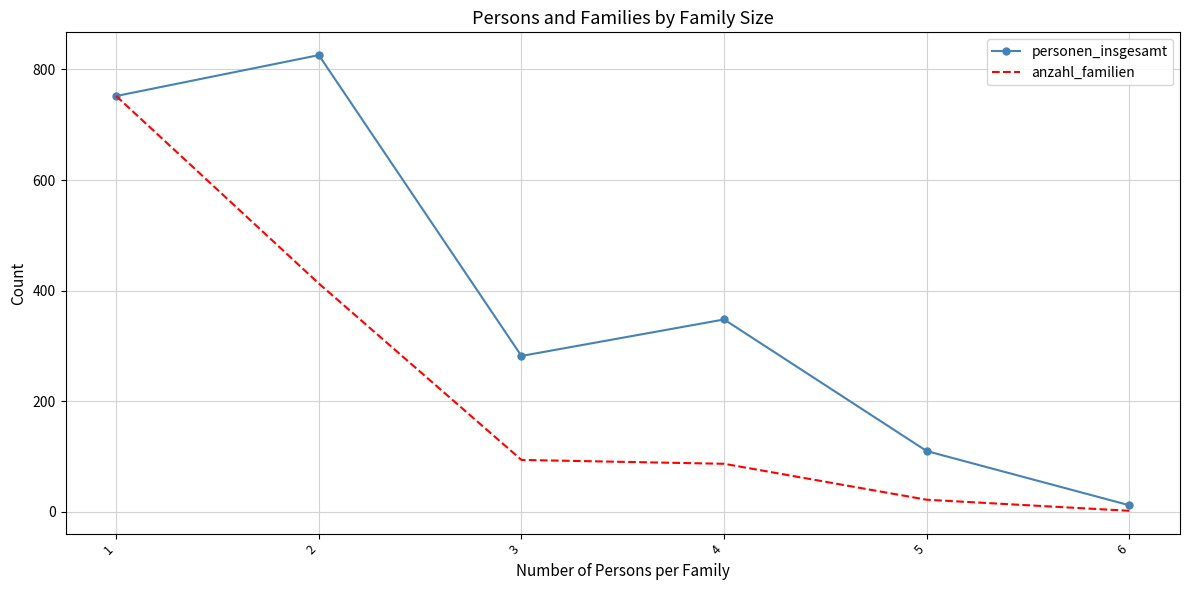

Where does the personen_insgesamt series first go above 348?

1